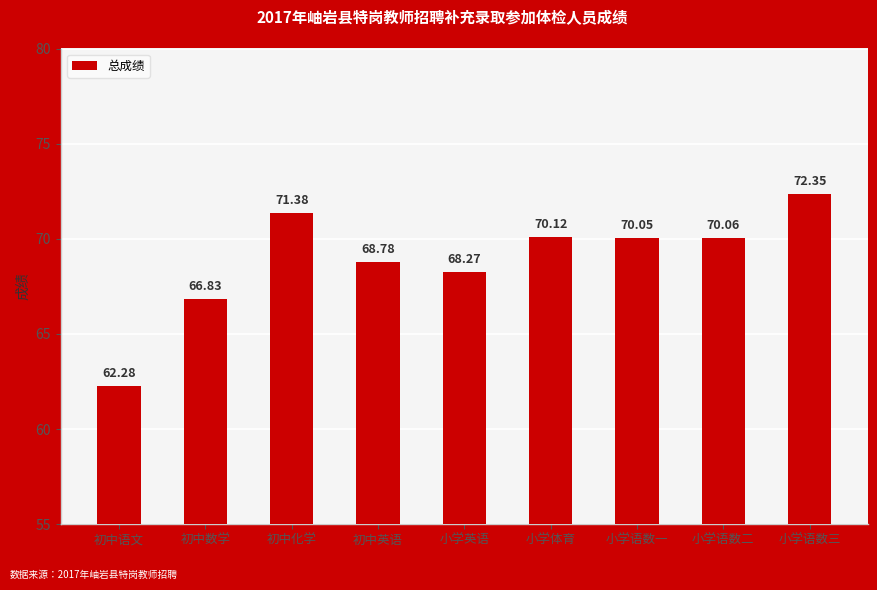

How many bars are there in total?

9